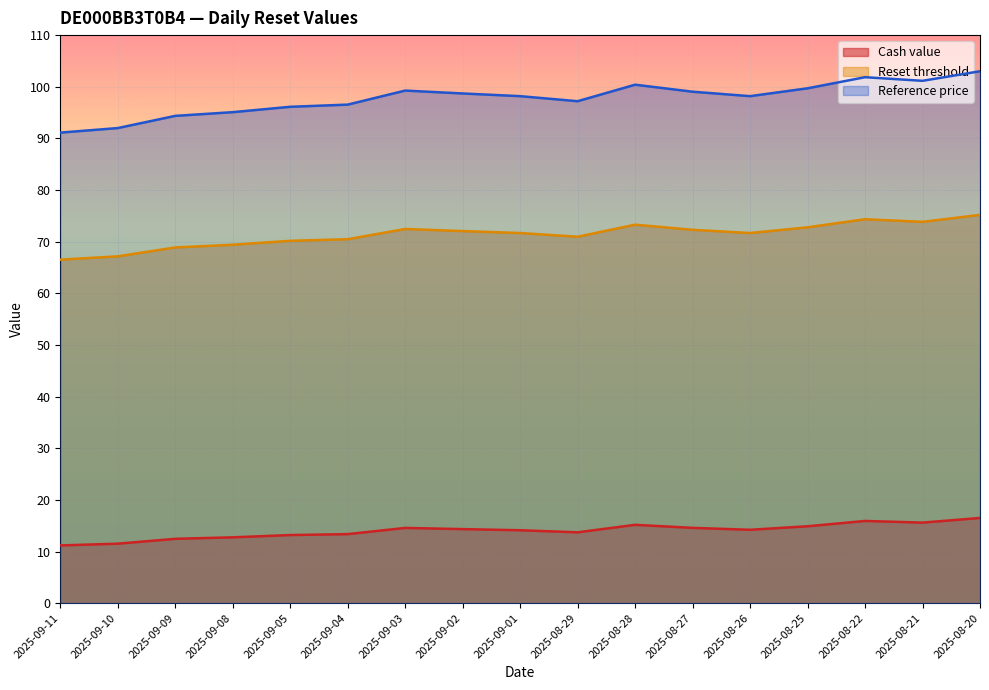

Rank the categories by Reference price value from lowest to highest.

2025-09-11, 2025-09-10, 2025-09-09, 2025-09-08, 2025-09-05, 2025-09-04, 2025-08-29, 2025-09-01, 2025-08-26, 2025-09-02, 2025-08-27, 2025-09-03, 2025-08-25, 2025-08-28, 2025-08-21, 2025-08-22, 2025-08-20